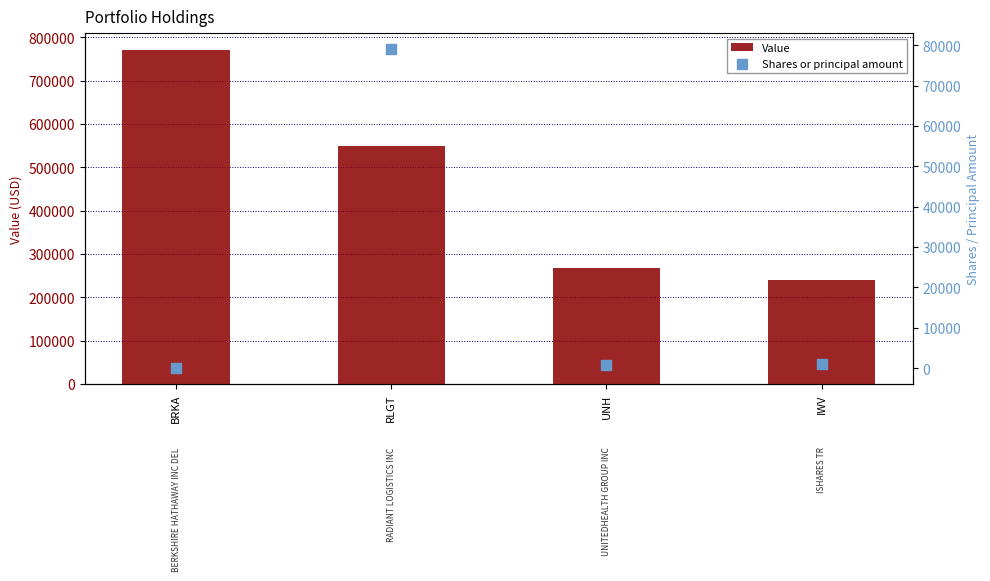

Which series has the widest spread of Y values?

Value